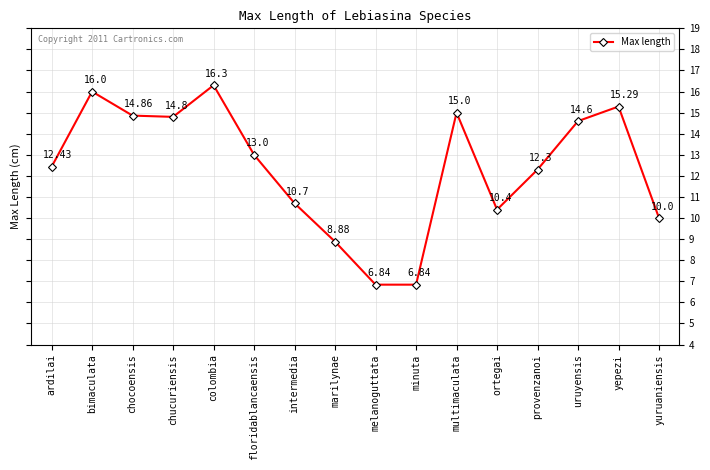

What is the label of the 5th point from the right?

ortegai